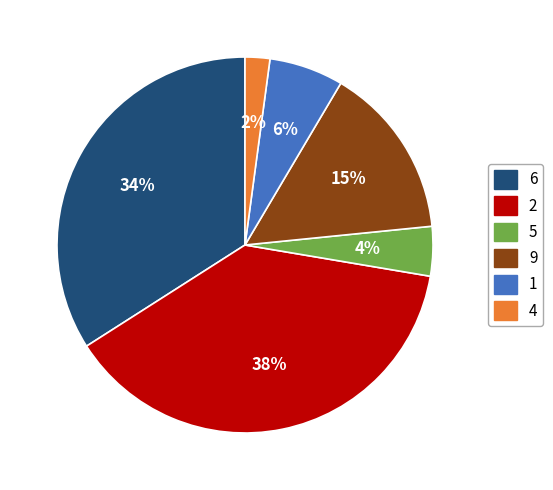

To the nearest percent, what percentage of the pie is 4?

2%